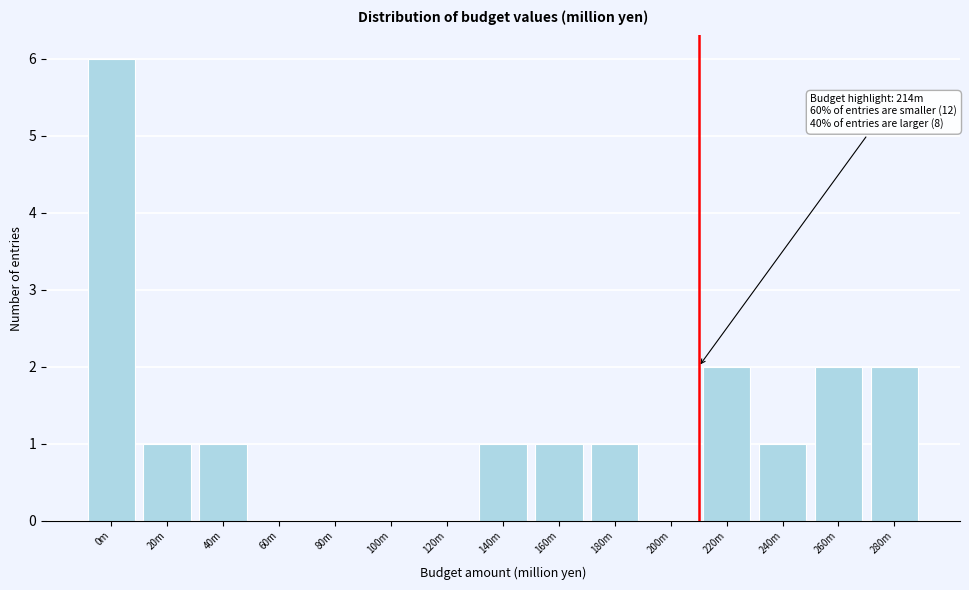

Reading left to right, list all the values displayed in this chart.

0m=6	20m=1	40m=1	60m=0	80m=0	100m=0	120m=0	140m=1	160m=1	180m=1	200m=2	220m=2	240m=1	260m=2	280m=2